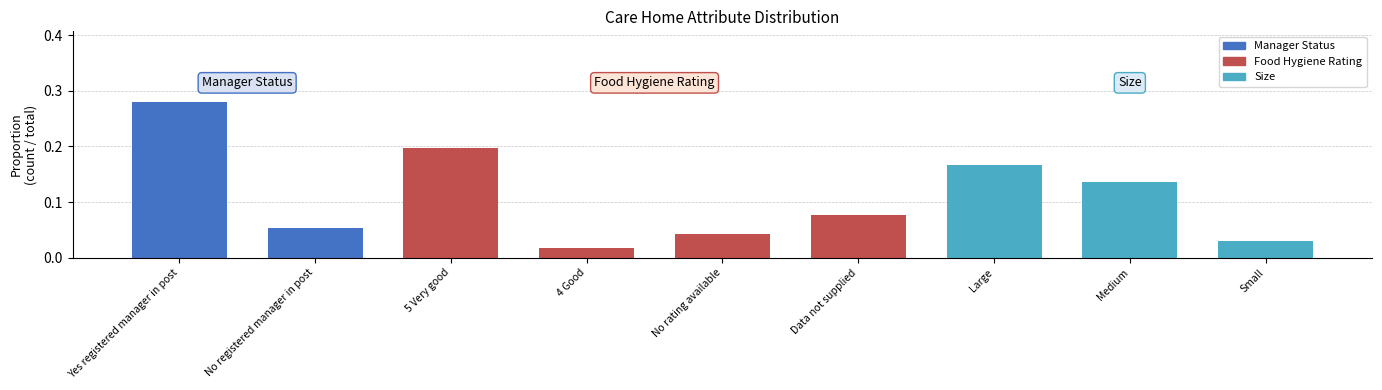

Rank the categories by value from lowest to highest.

4 Good, Small, No rating available, No registered manager in post, Data not supplied, Medium, Large, 5 Very good, Yes registered manager in post